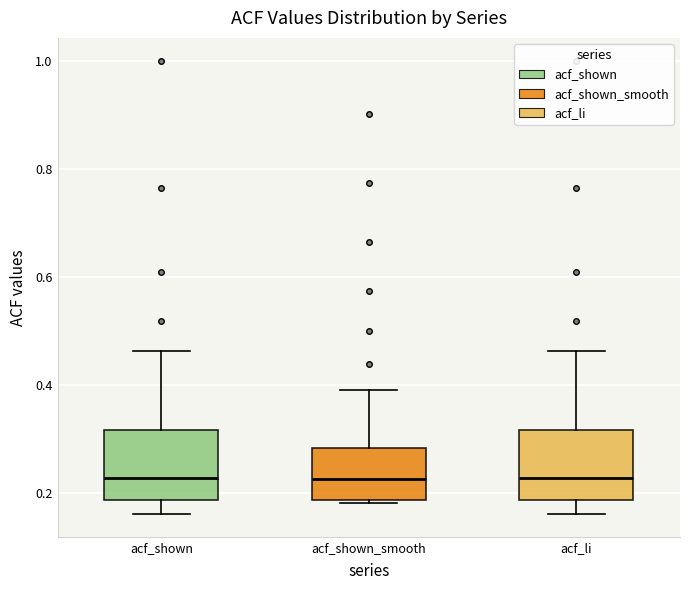

Reading left to right, read every box against the y-axis: the position of its median line, the range the box covers, and the ends of its whiskers. The values are not printed on the chart, so give them approximately, as read against the axis.

acf_shown: median 0.22, box 0.18 to 0.32, whiskers 0.16 to 0.46
acf_shown_smooth: median 0.22, box 0.18 to 0.28, whiskers 0.18 (just below the box's lower edge) to 0.40
acf_li: median 0.22, box 0.18 to 0.32, whiskers 0.16 to 0.46